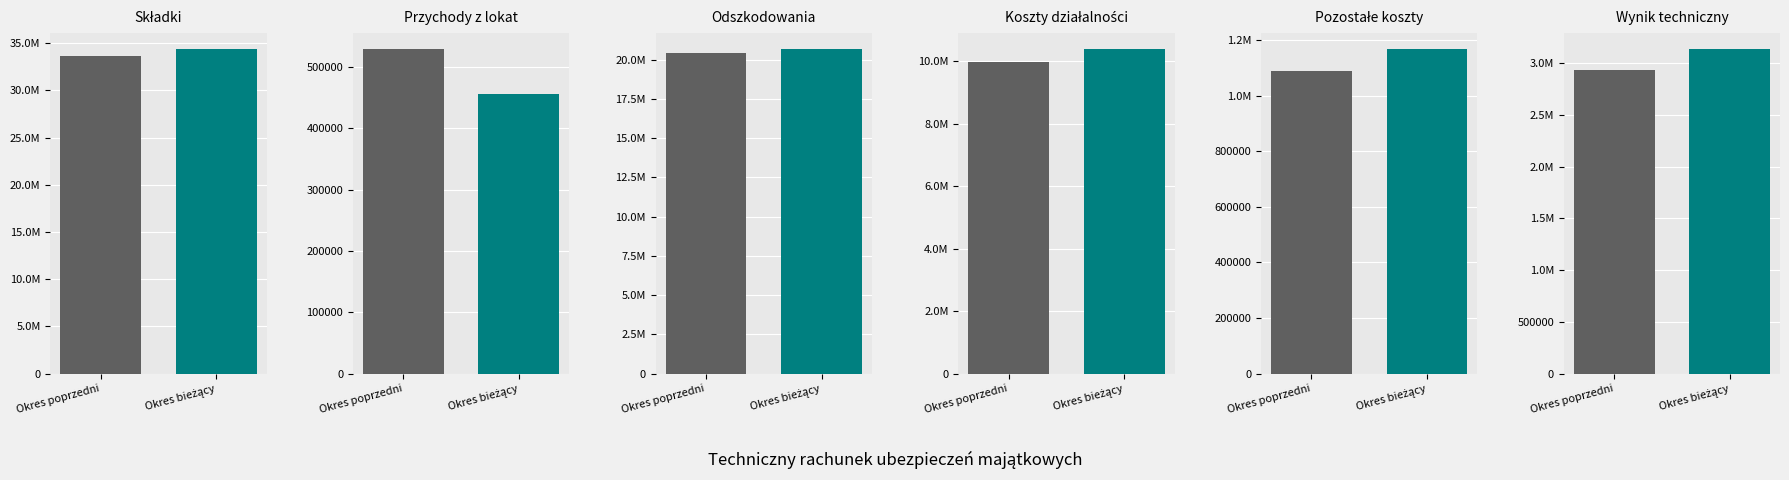

Between Przychody z lokat and Pozostałe koszty, which is larger?

Pozostałe koszty